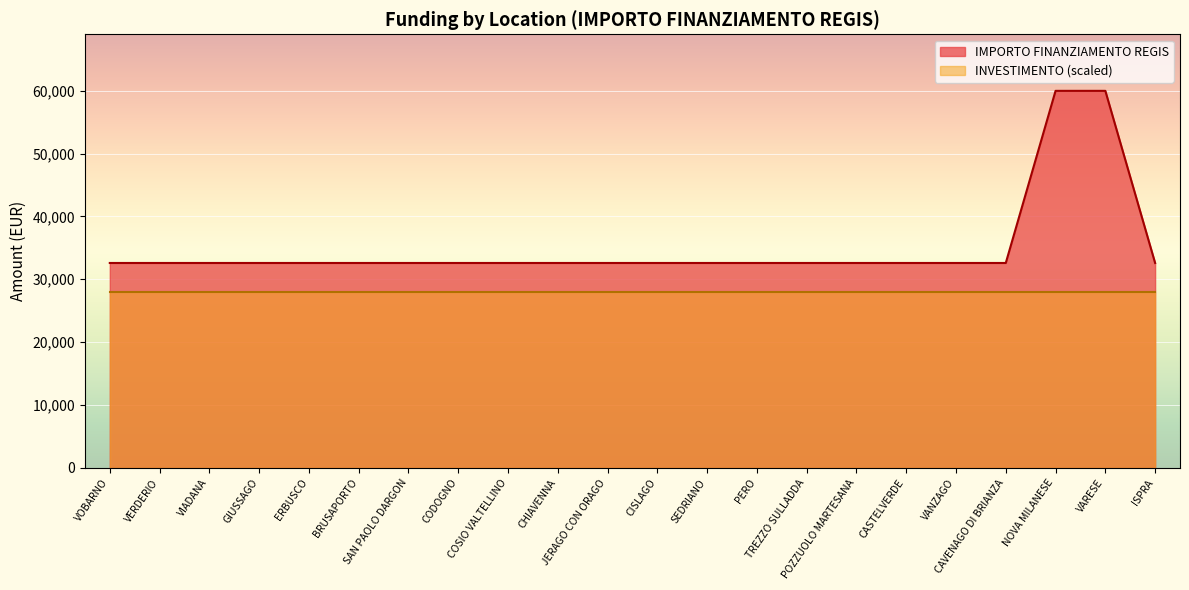

The chart shows a value of 32589 at SEDRIANO. True or false?

True